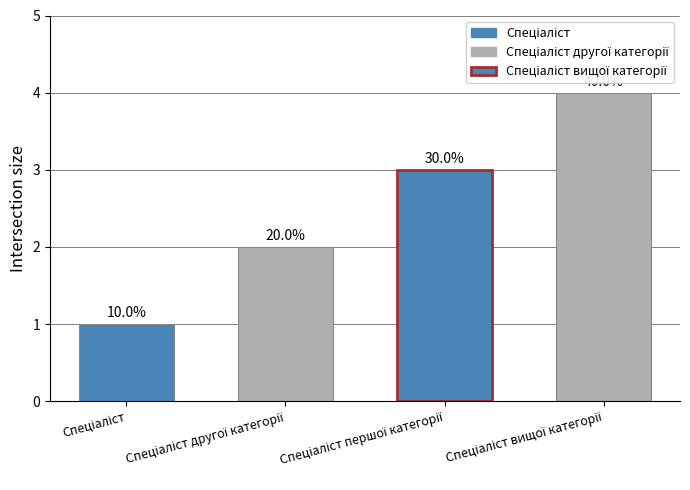

Is it true that the value at Спеціаліст вищої категорії is 6?

False